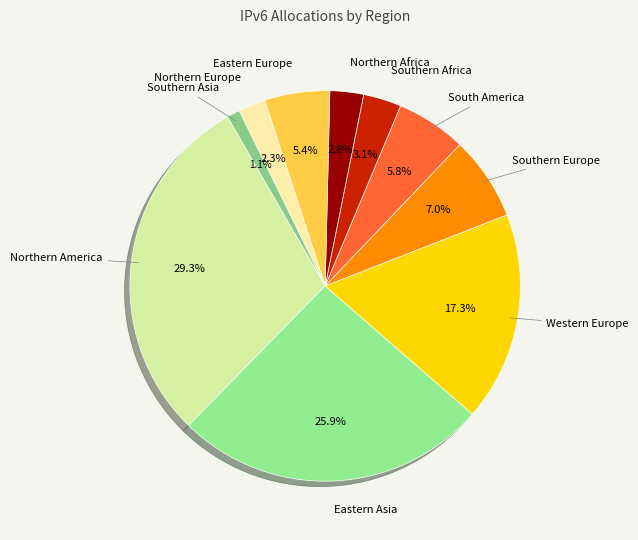

Does Eastern Europe represent more than half of the total?

No